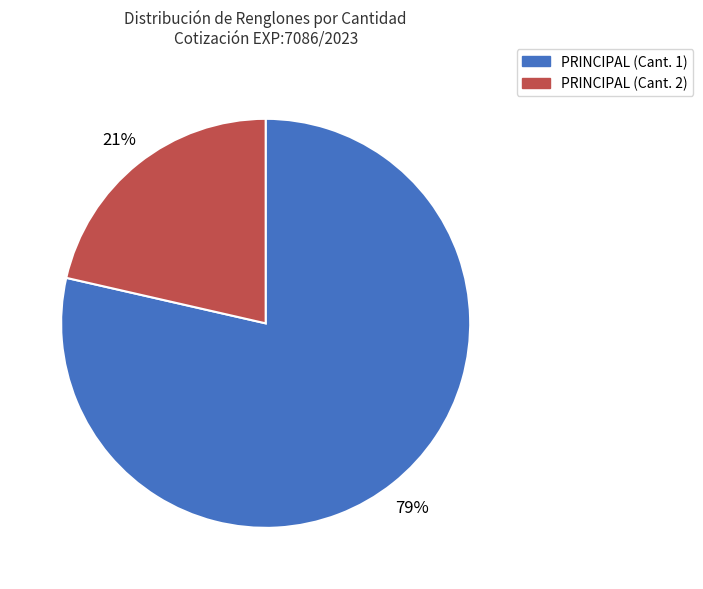

Is there any slice that represents more than half of the pie?

Yes